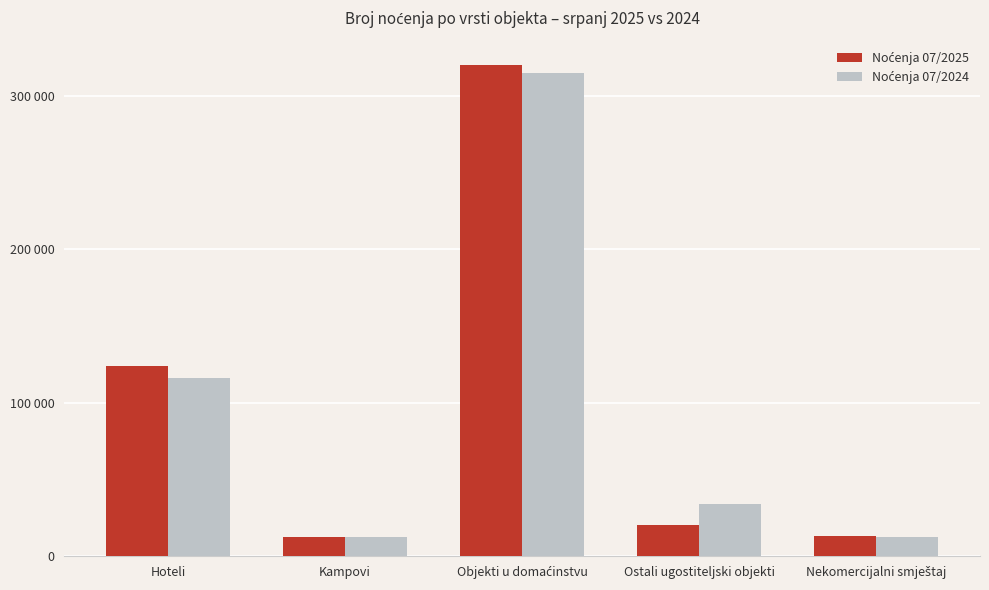

How many data points in Noćenja 07/2024 are above 33826?

2